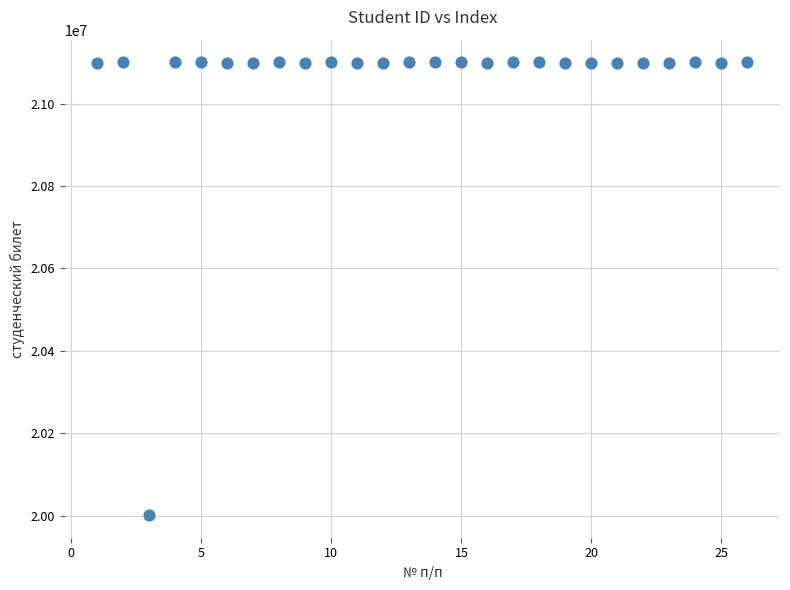

What is the range of X values (max minus min)?

25